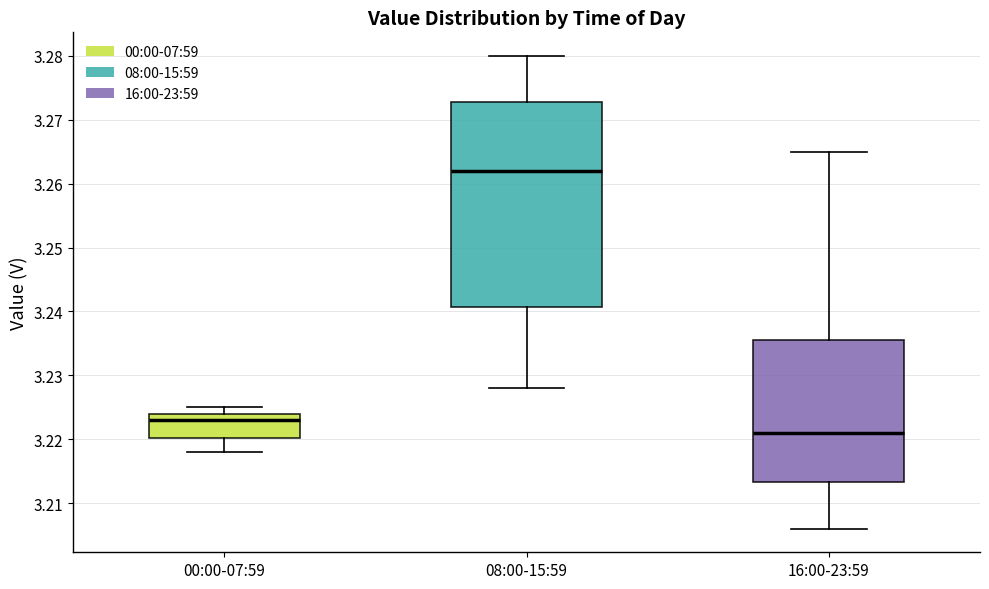

Where is the lower edge of the box for 08:00-15:59 on the y-axis? The values are not printed on the chart, so give them approximately, as read against the axis.

3.241